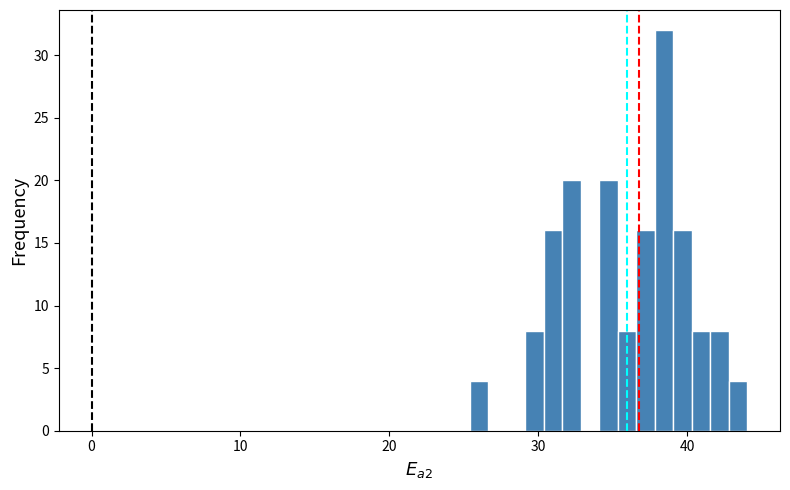

Read against the x-axis, roughly where is the centre of the tallest bar?

38